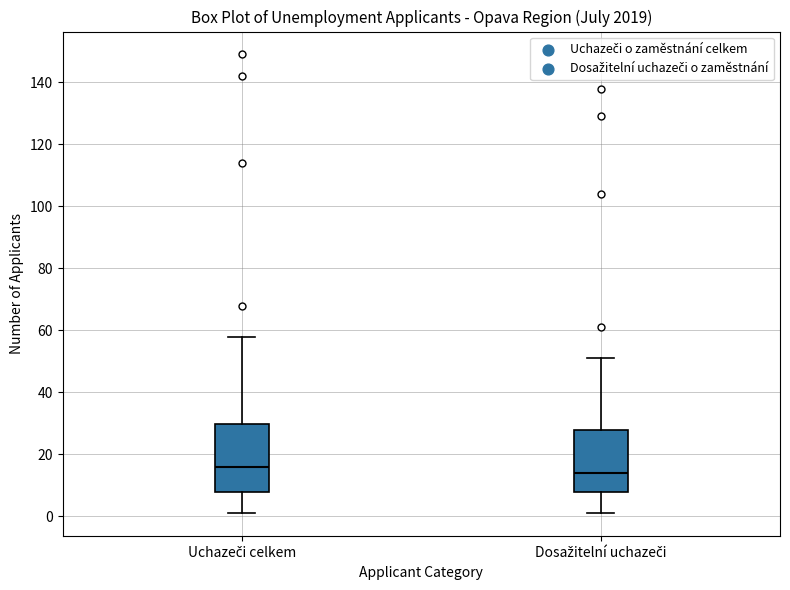

Where is the upper edge of the box for Uchazeči celkem on the y-axis? The values are not printed on the chart, so give them approximately, as read against the axis.

30